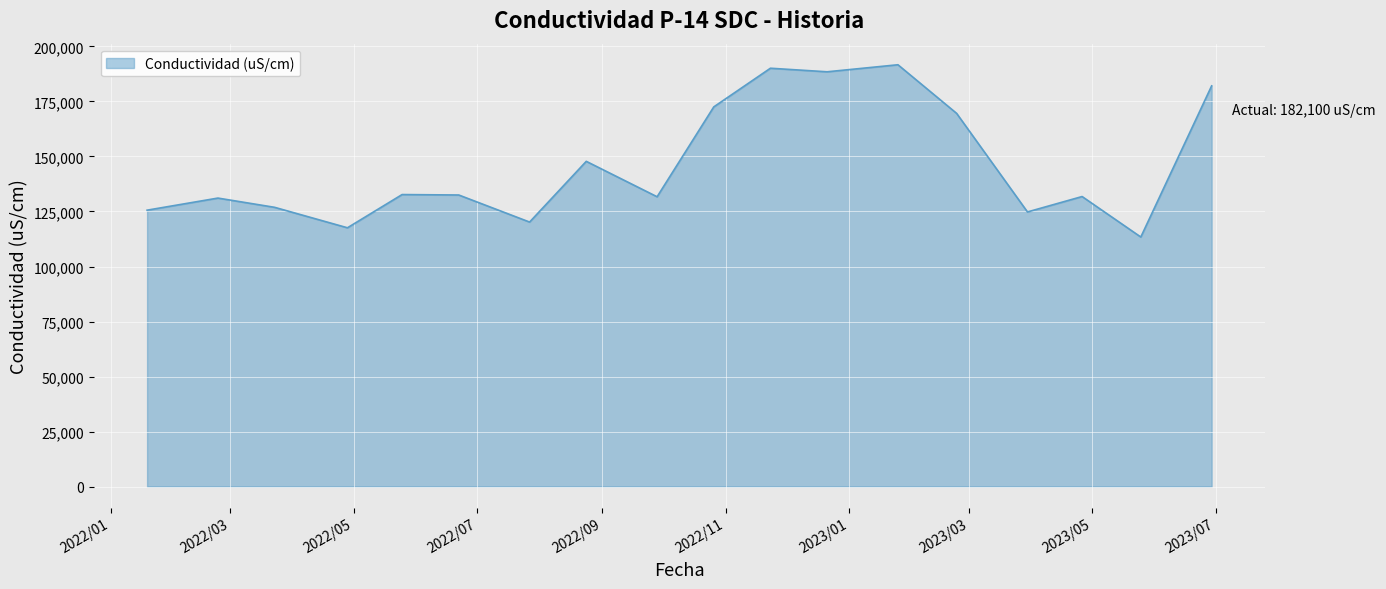

What is the difference between the maximum and minimum values?

78300